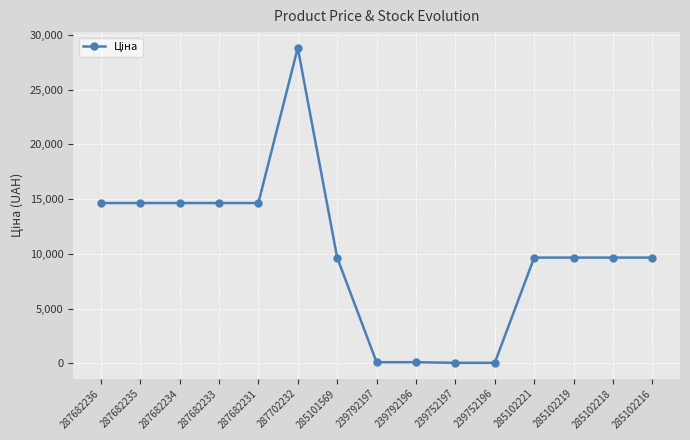

True or false: the data has more than 0 interior local peaks.

True